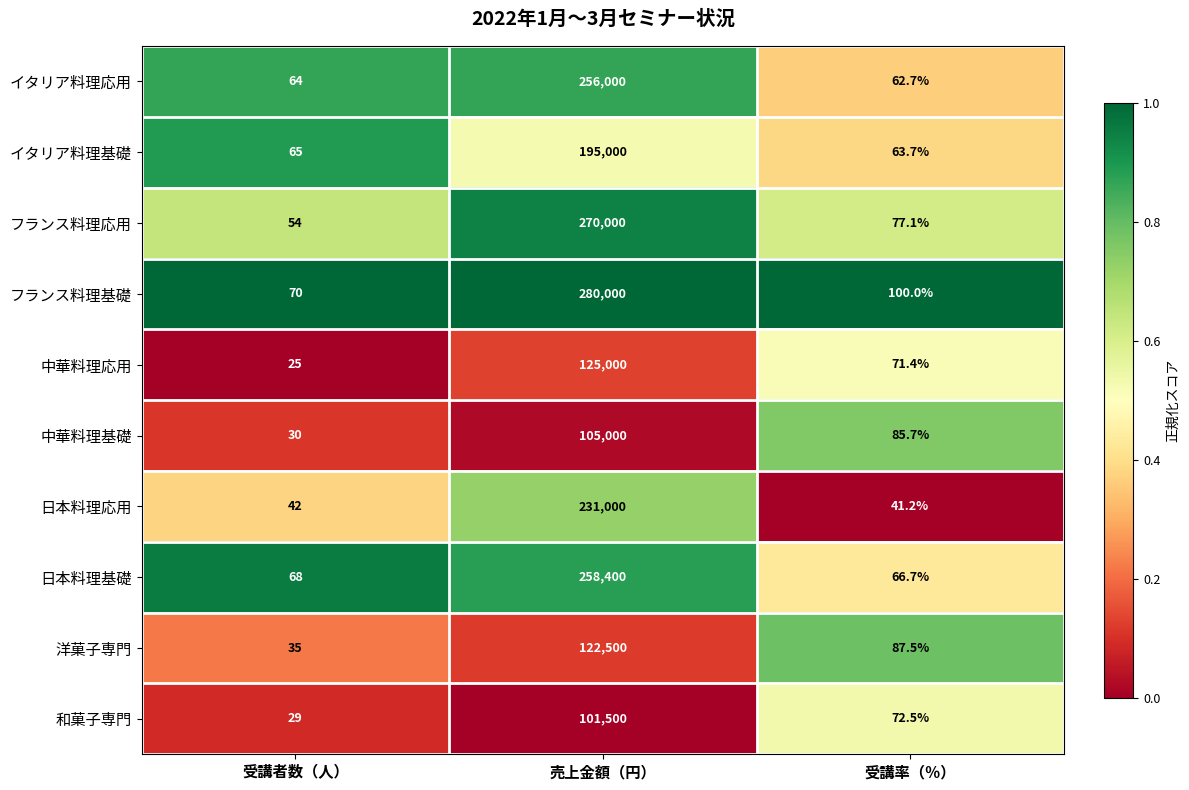

At which label is フランス料理基礎 closest to 140035?

受講率（％）